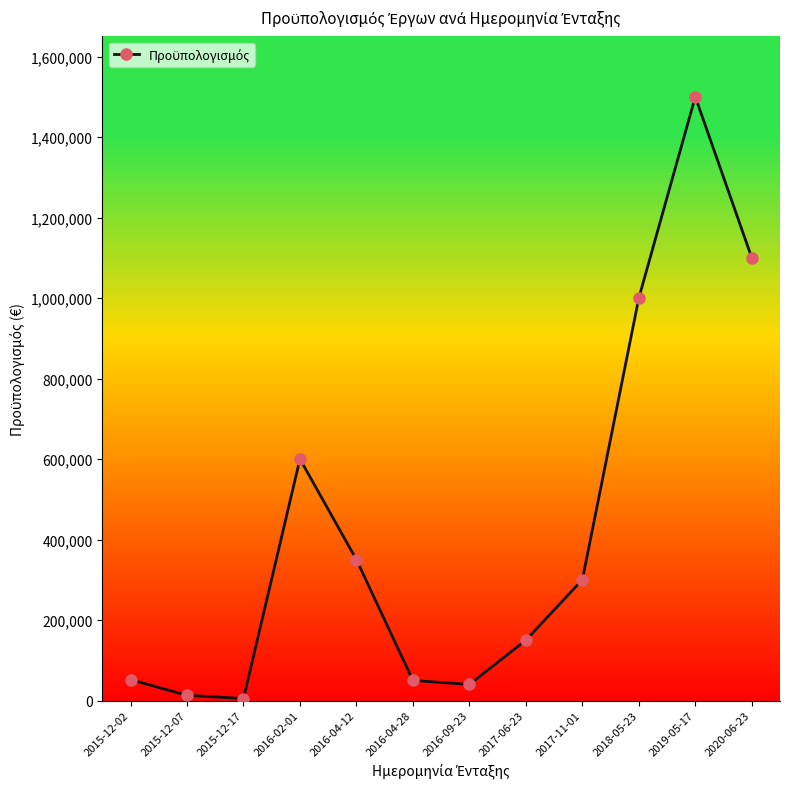

How many interior local valleys (lower than both neighbors) does the data have?

2